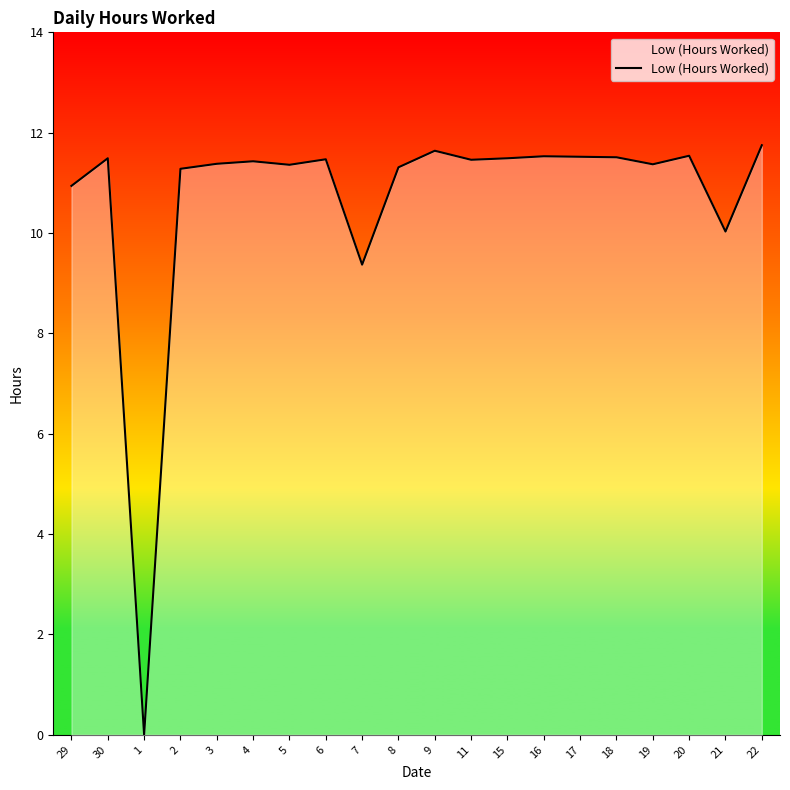

What is the maximum value shown in the chart?

11.8